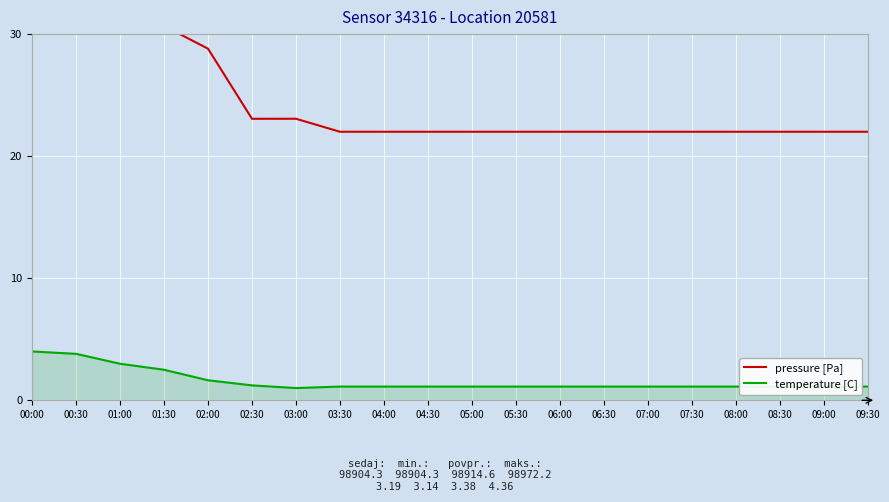

The temperature [C] series shows 6.5 at 00:00. True or false?

False